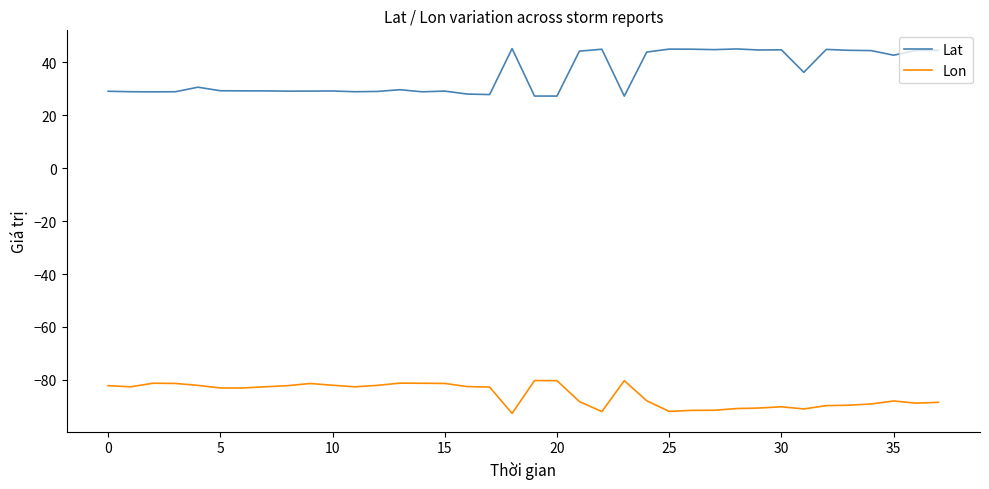

How many lines are shown in the chart?

2